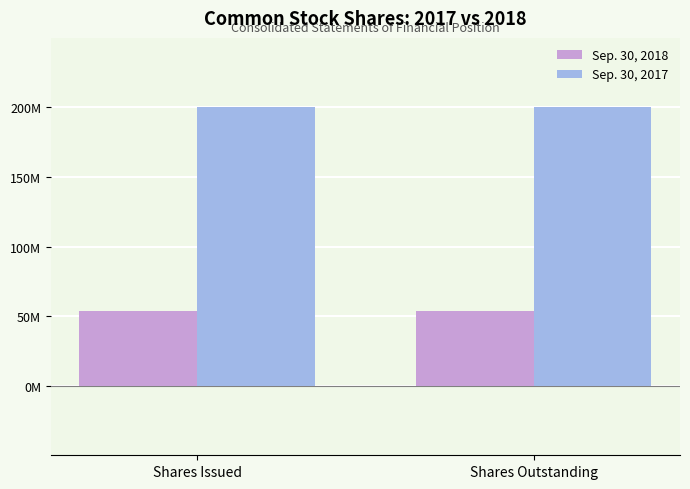

Does the chart contain any negative values?

No